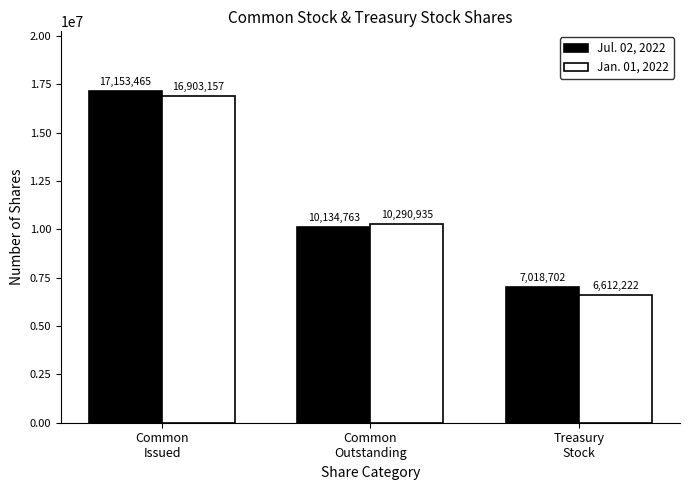

What is the sum of the Jul. 02, 2022 values at Common
Issued and Treasury
Stock?

24172167